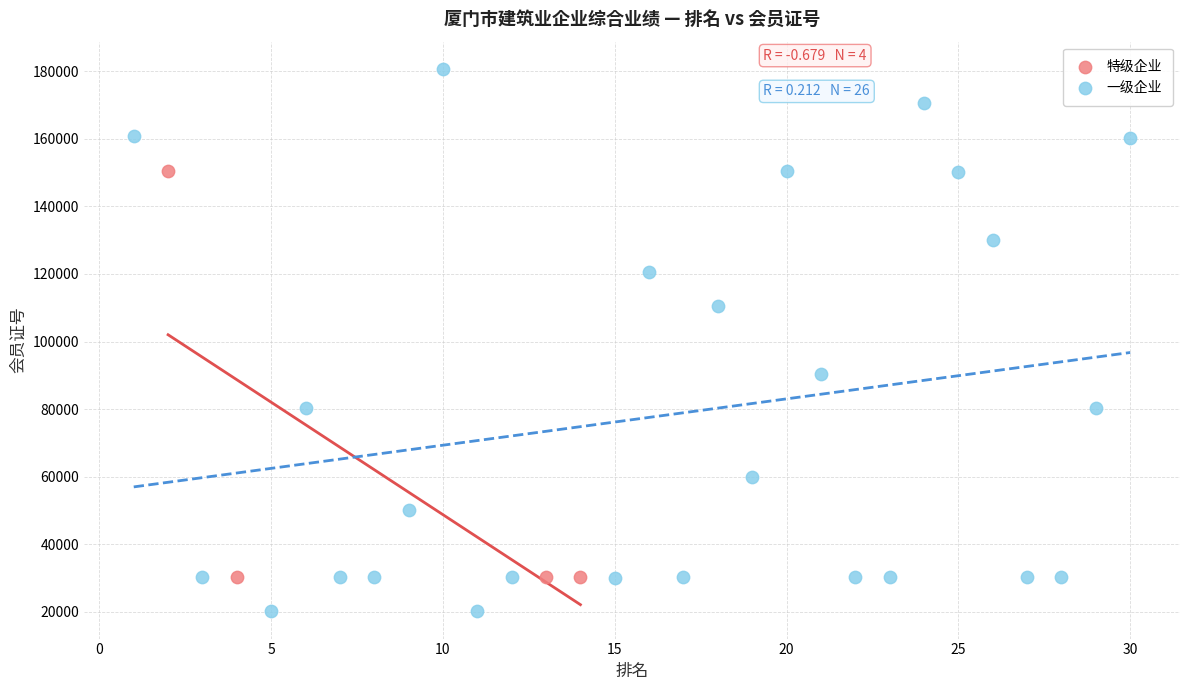

Which series has the widest spread of Y values?

一级企业